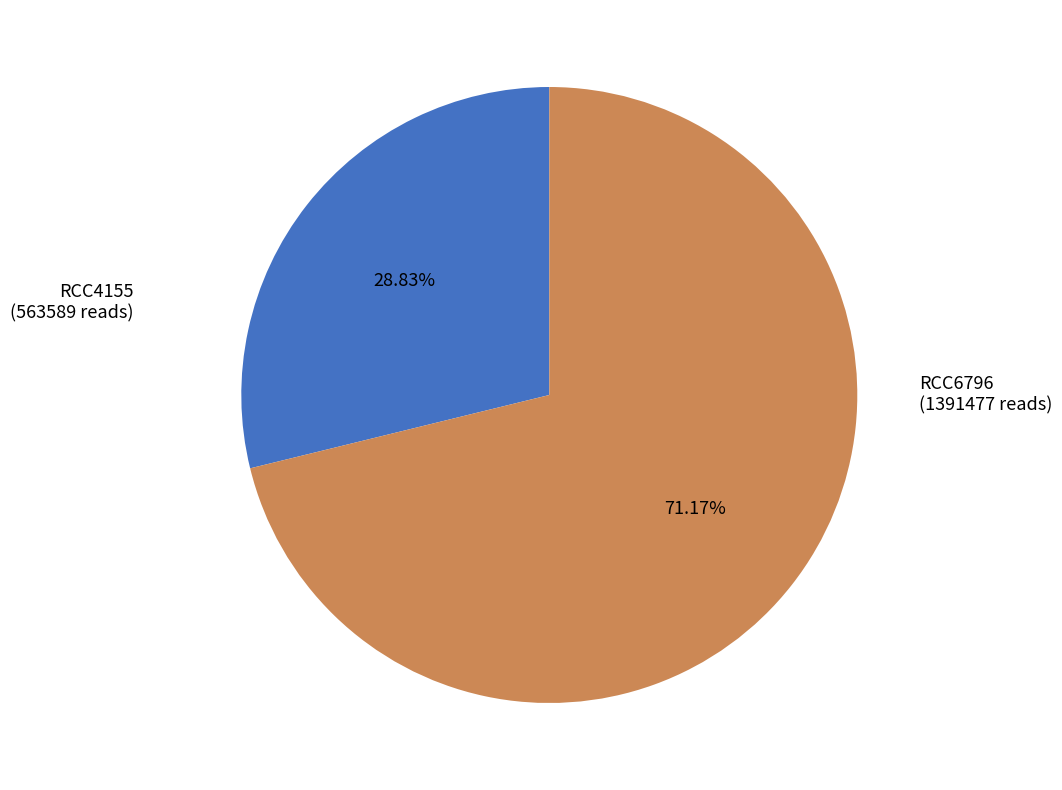

Approximately how many times larger is the value at RCC4155 compared to RCC6796?

0.4